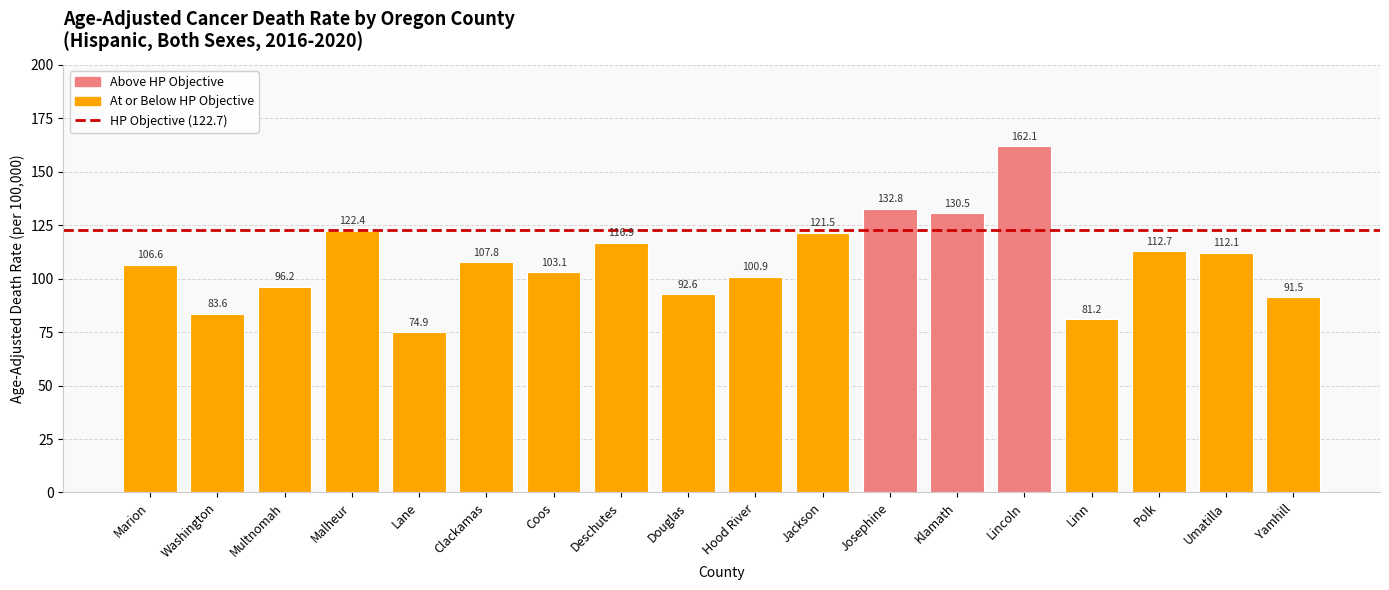

What is the label of the 2nd bar from the left?

Washington